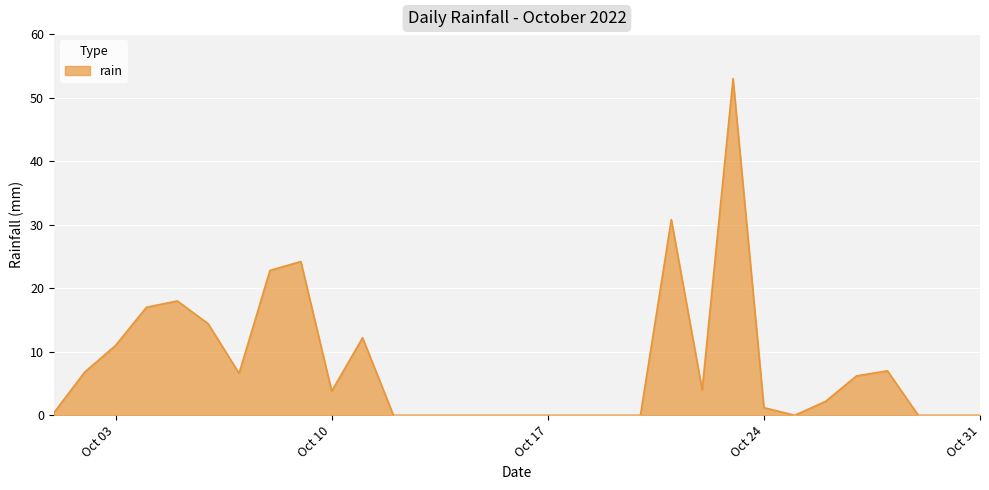

What is the greatest value displayed?

53.0